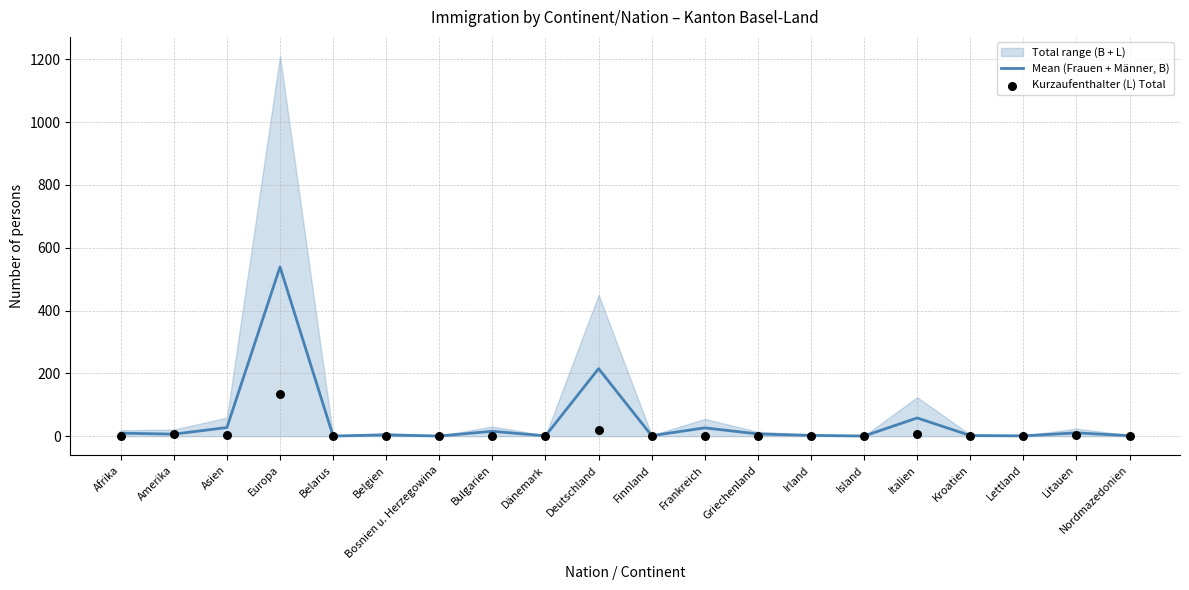

Which series reaches the minimum Y coordinate?

Kurzaufenthalter (L) Total